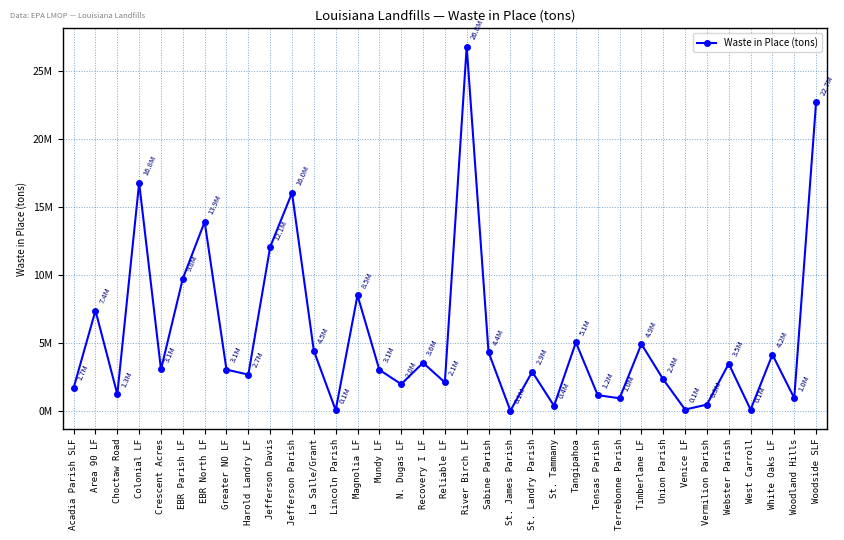

Which category has the highest value across all series?

River Birch LF